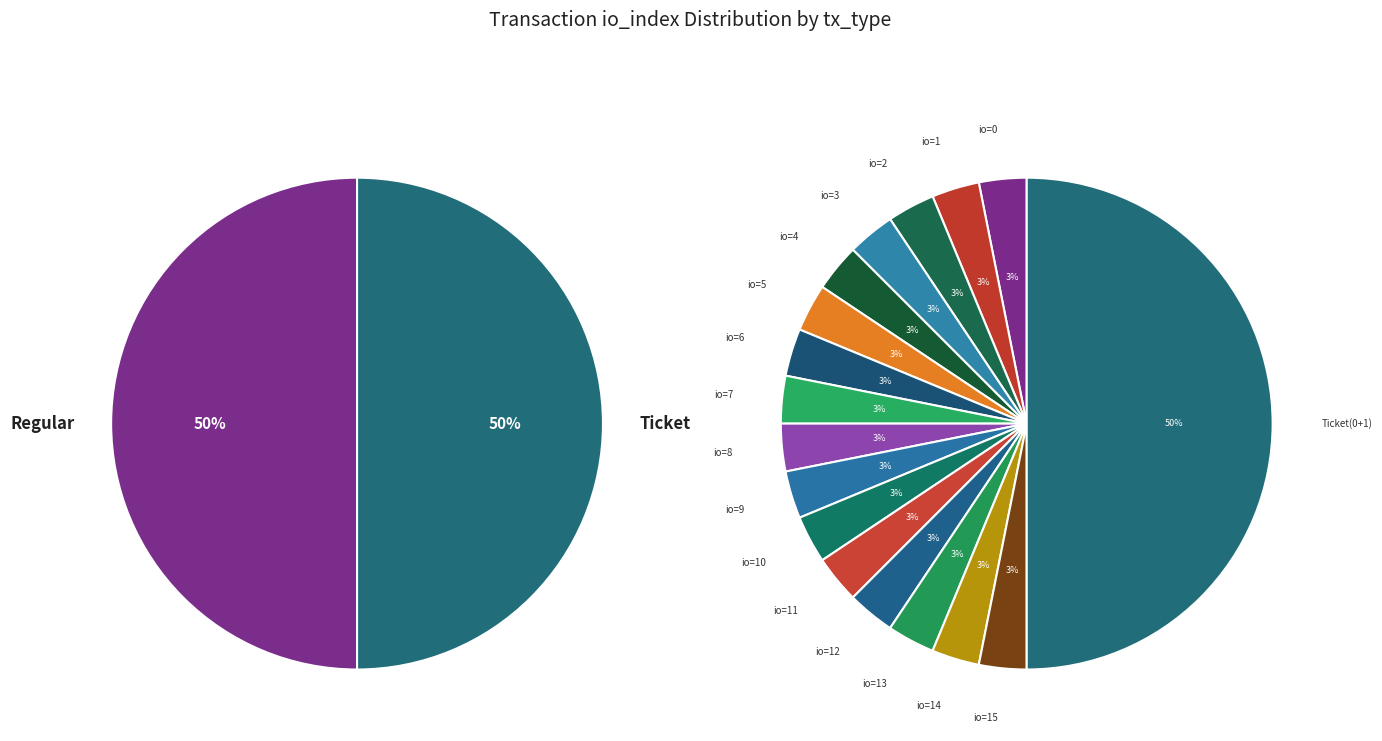

Does Regular io=2 represent more than half of the total?

No